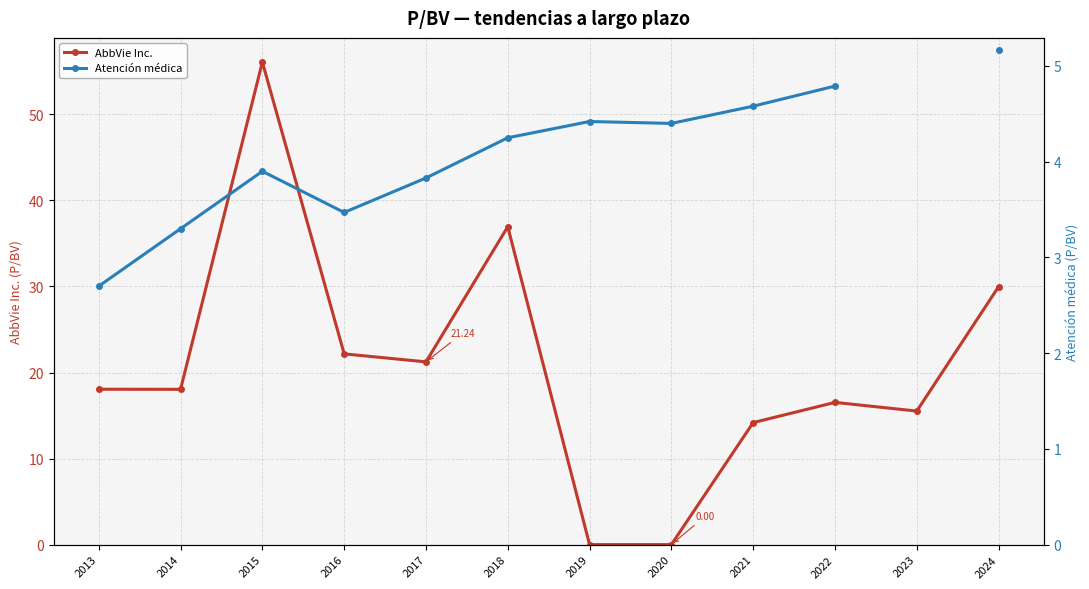

Where is the first local maximum for Atención médica?

2015